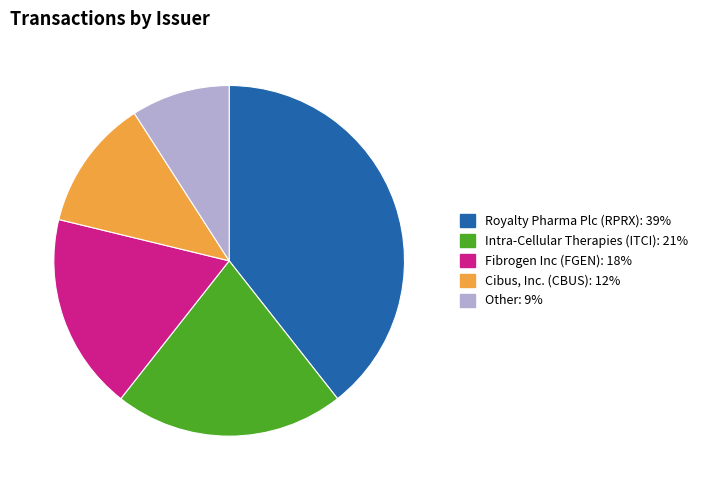

What is the largest slice in the pie chart?

Royalty Pharma Plc (RPRX)